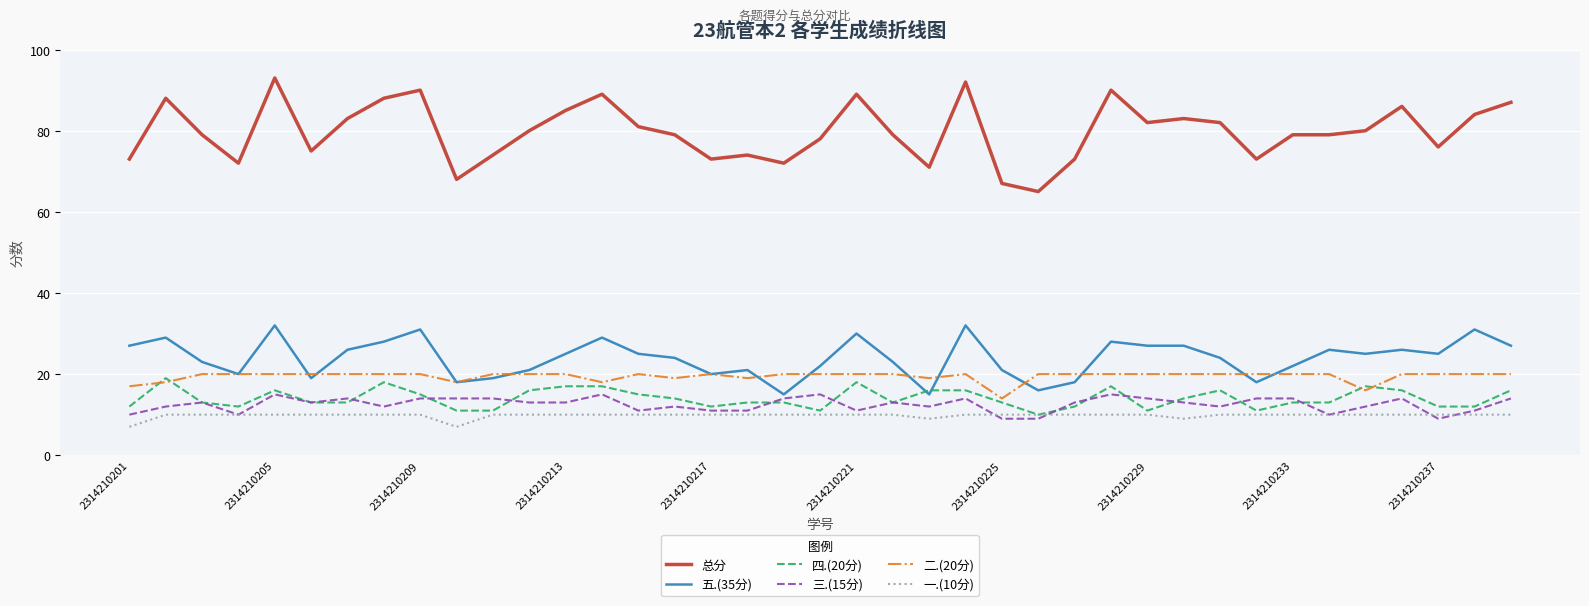

True or false: 一.(10分) and 五.(35分) cross at least once.

False